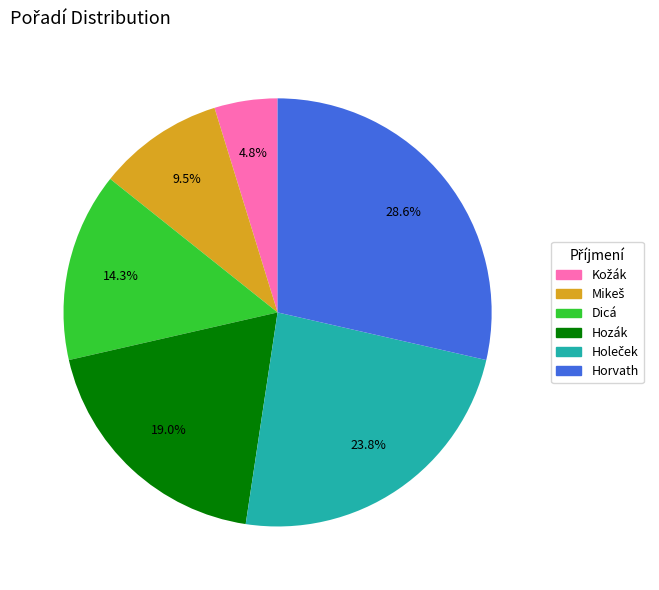

How many slices are in this pie chart?

6